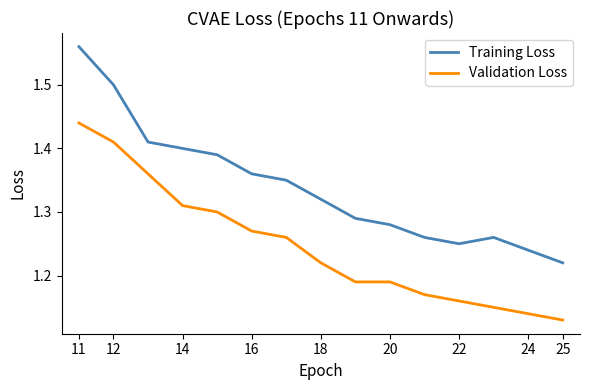

Which series has the widest spread of values?

Training Loss